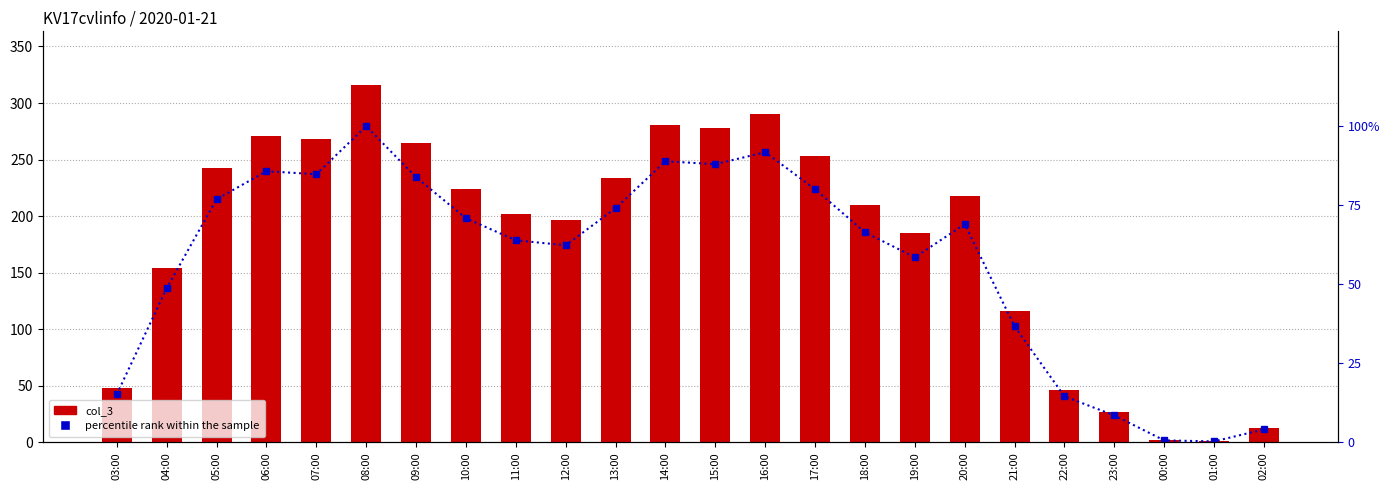

Does the chart contain any negative values?

No